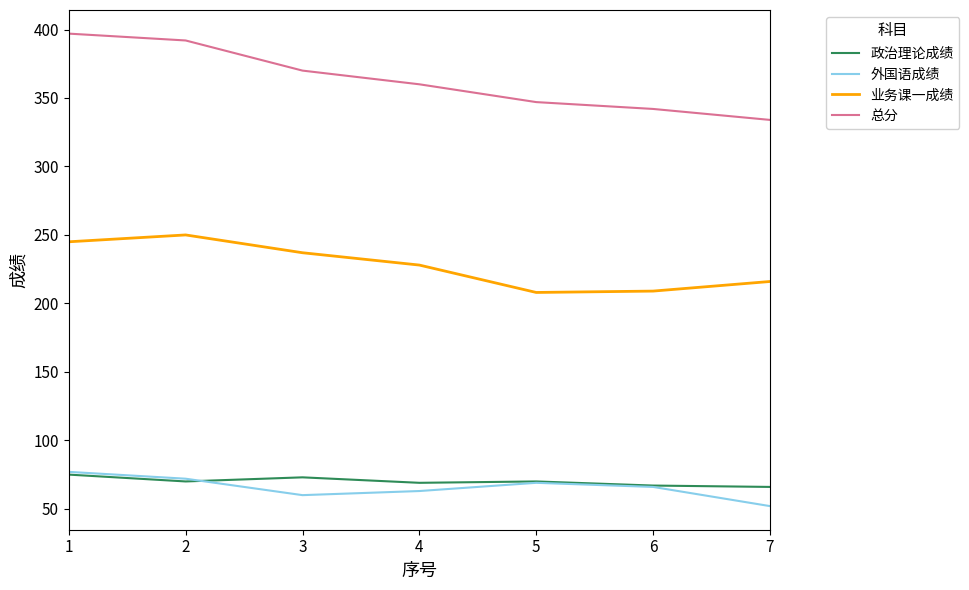

At how many categories does at least one series exceed 138?

7